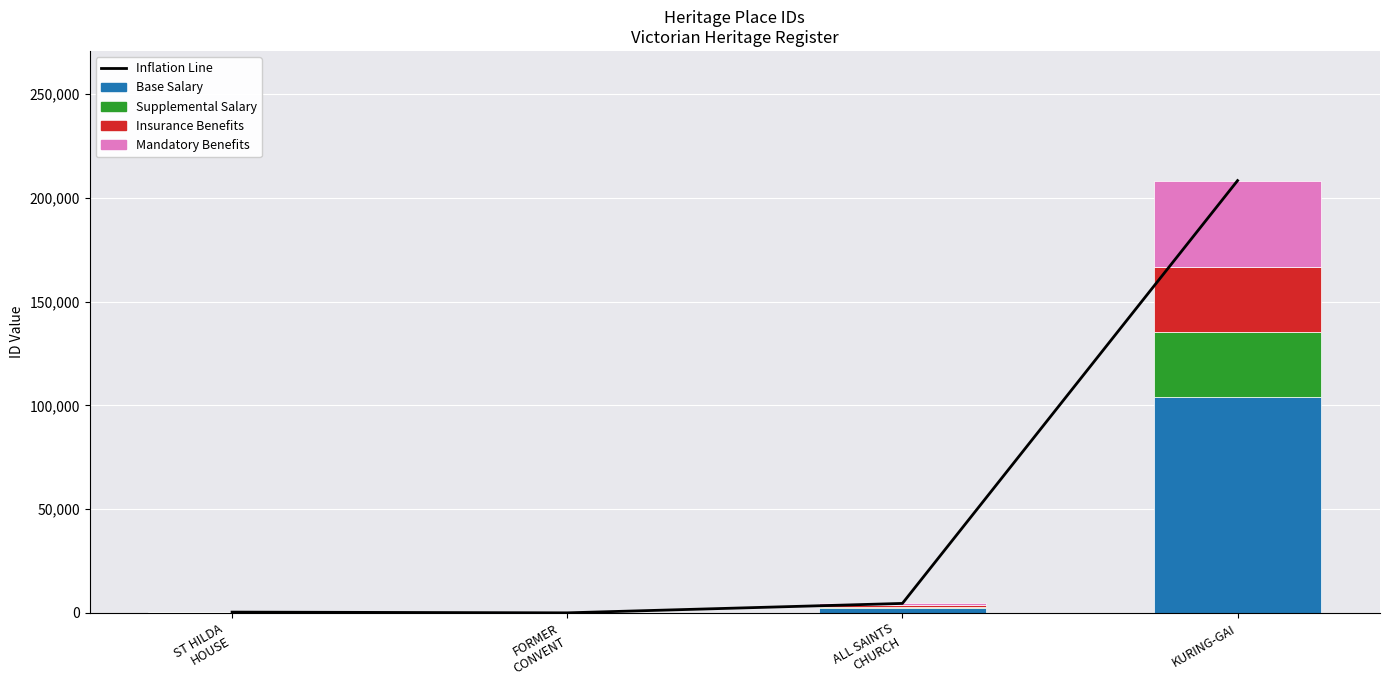

At which category is the sum across all series the highest?

KURING-GAI